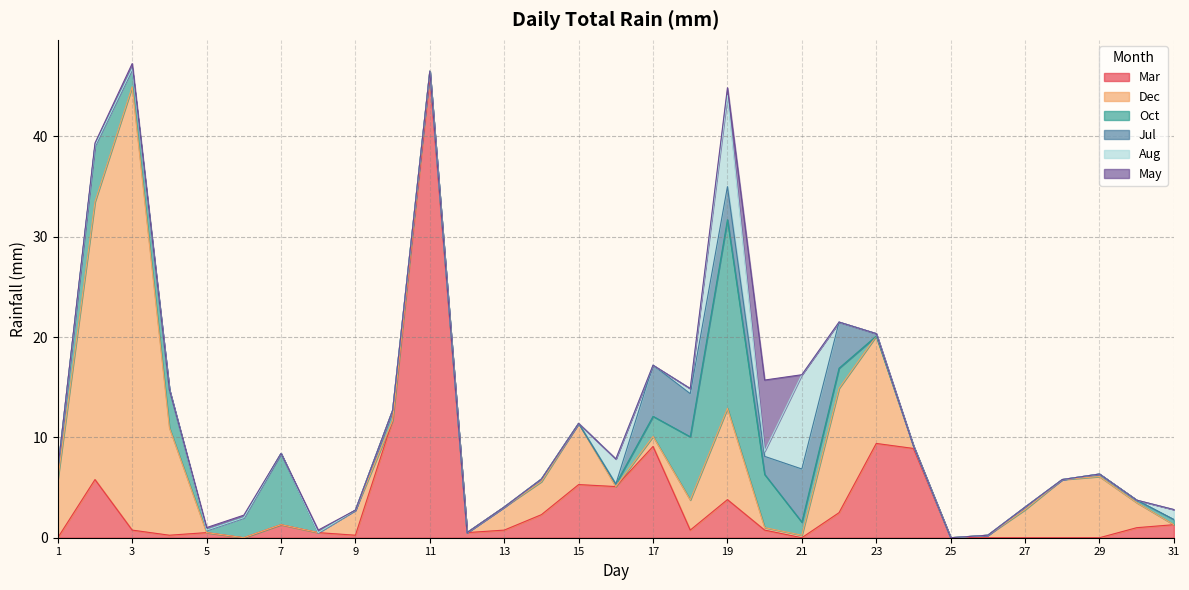

Which series changed the most between 20 and 24?

Mar